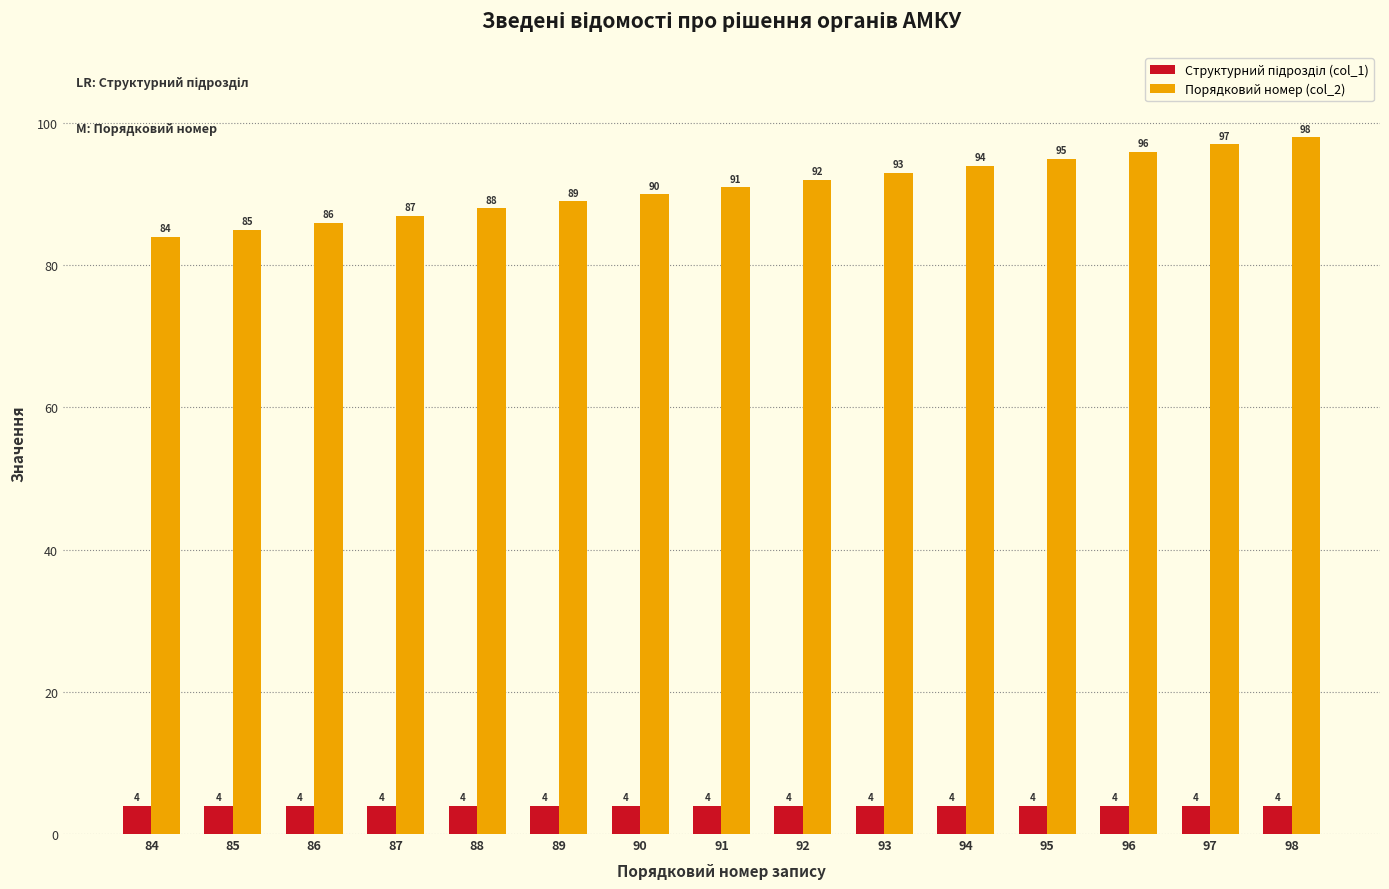

What is the value of the Порядковий номер (col_2) bar at the 5th from the left?

88